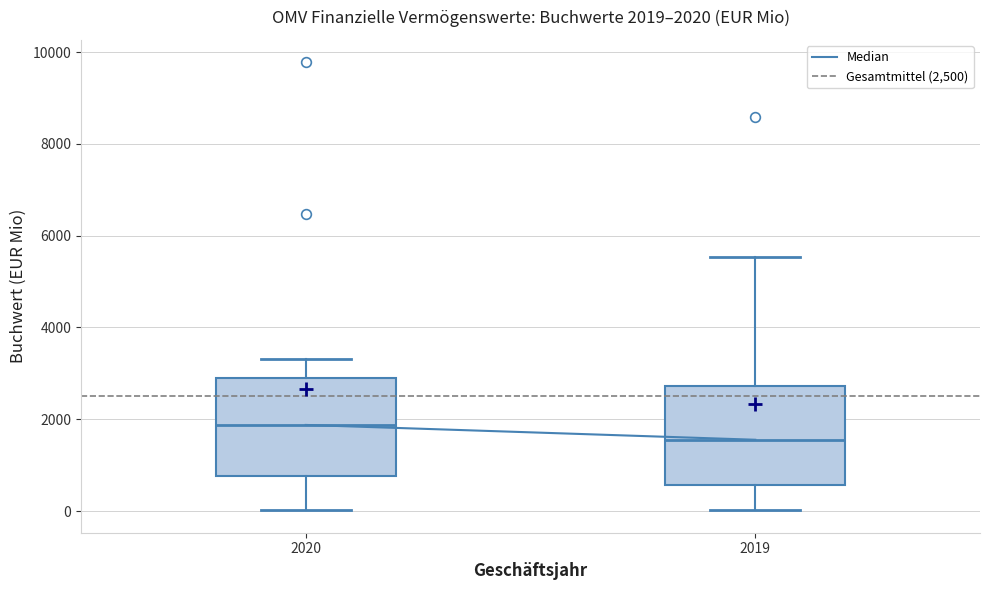

Which box's median line is the highest?

2020